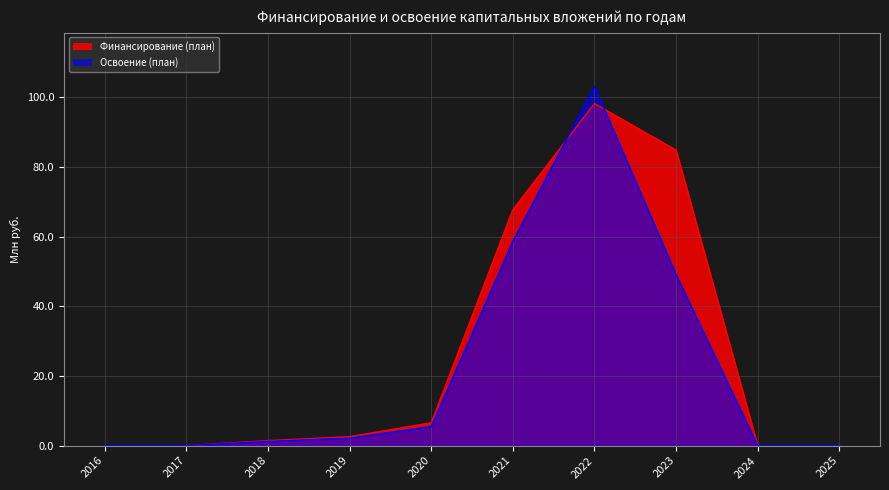

How many times do Финансирование (план) and Освоение (план) cross each other?

2